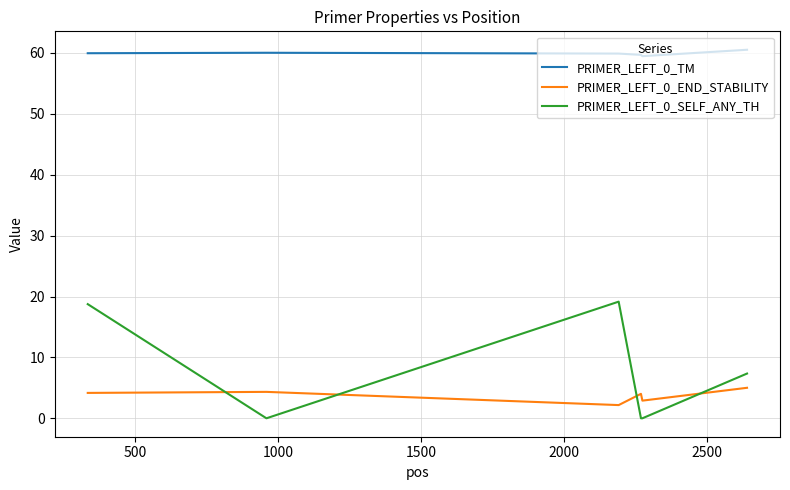

What is the difference between the maximum and minimum values in the PRIMER_LEFT_0_END_STABILITY series?

2.8